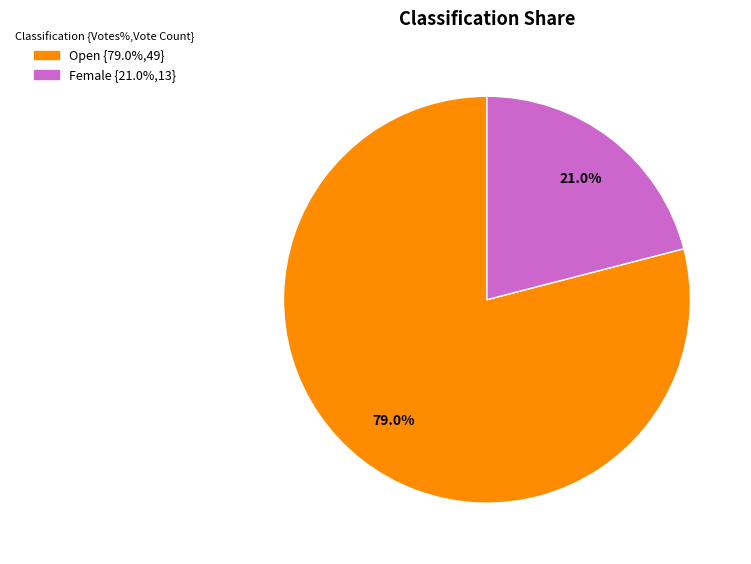

Which slice is the largest?

Open